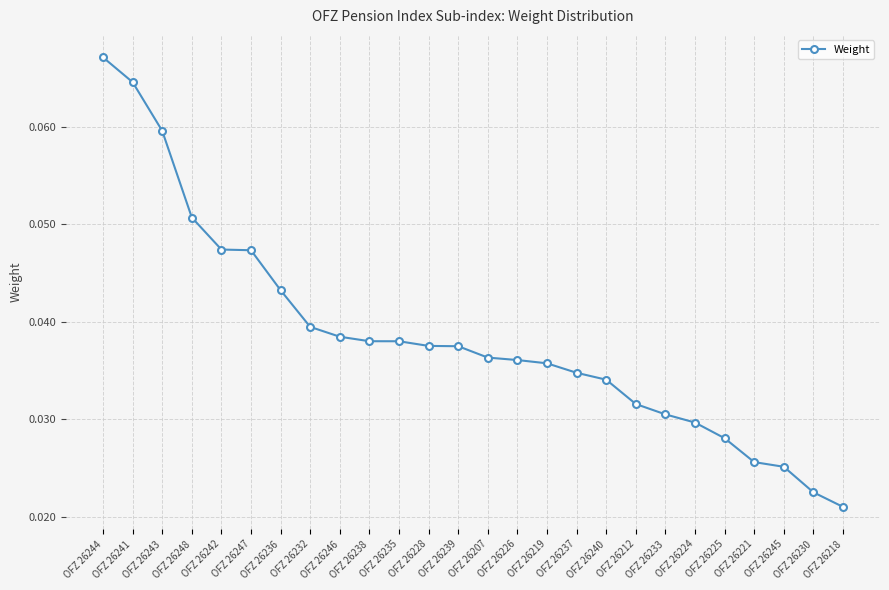

Where is the data nearest to the value 0?

OFZ 26218